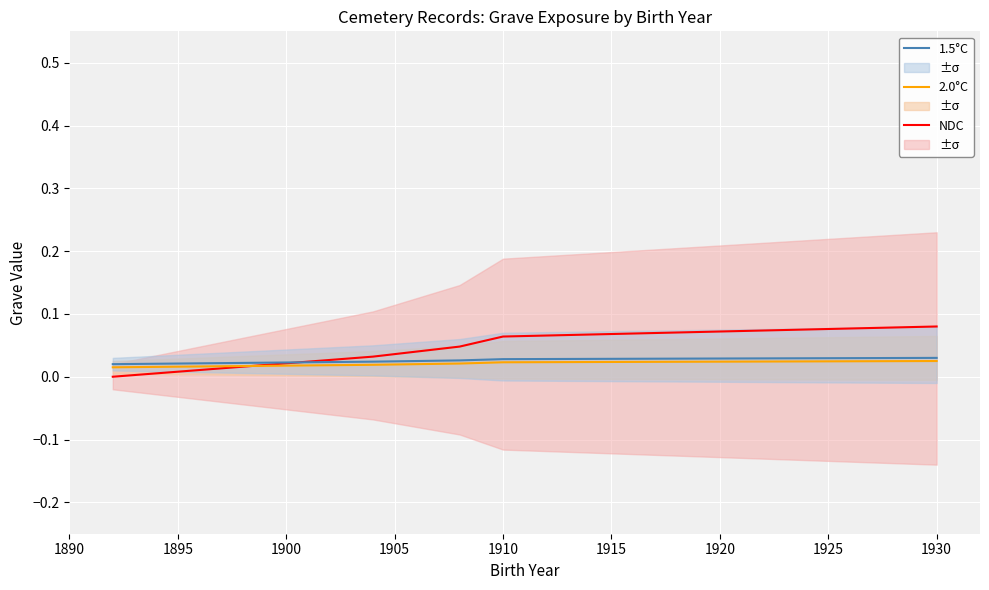

True or false: 2.0°C has more than 2 points higher than both neighbors.

False